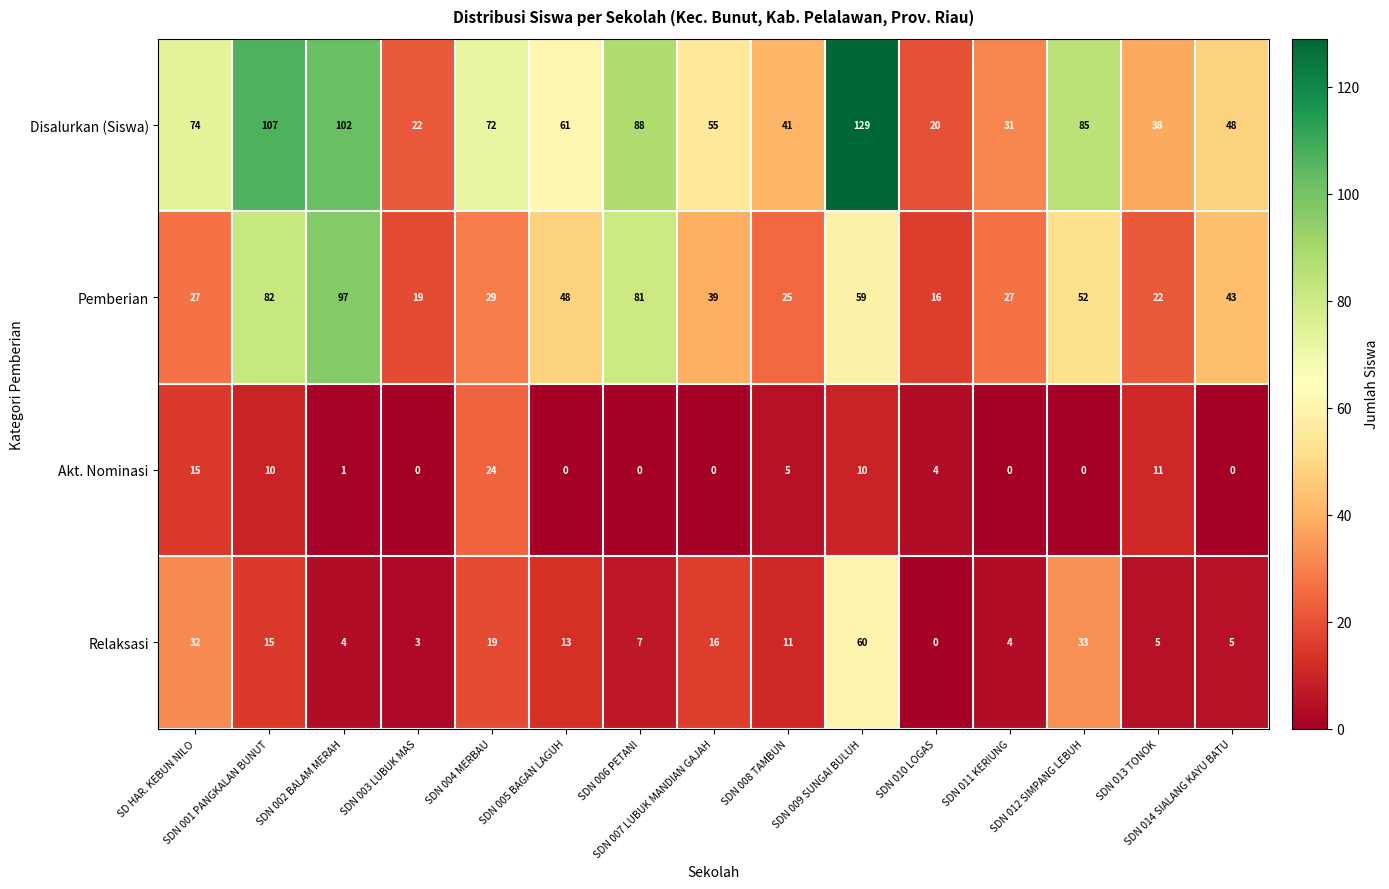

At how many categories does at least one series exceed 87?

4